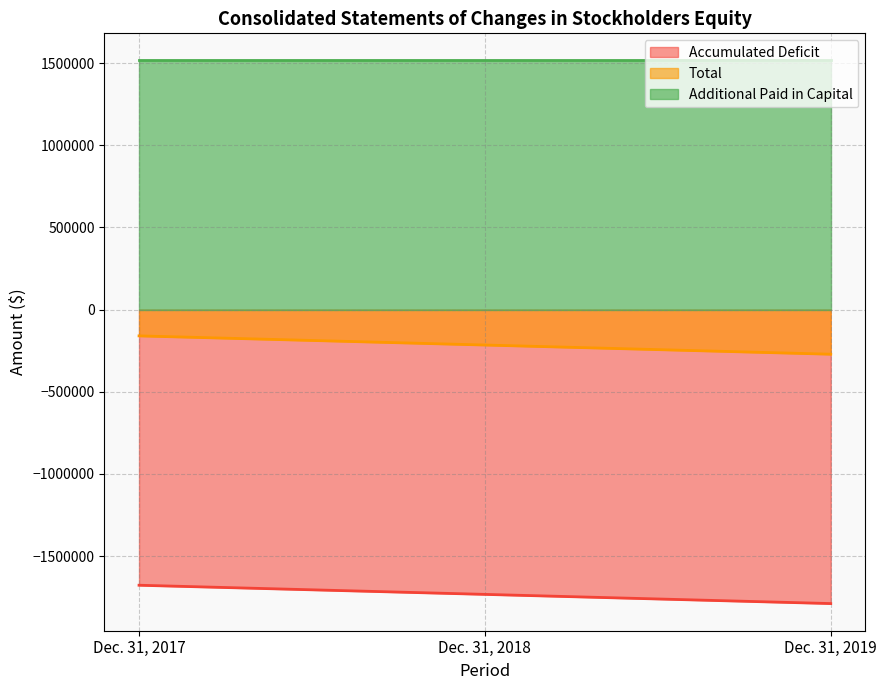

What is the greatest value displayed?

1516419